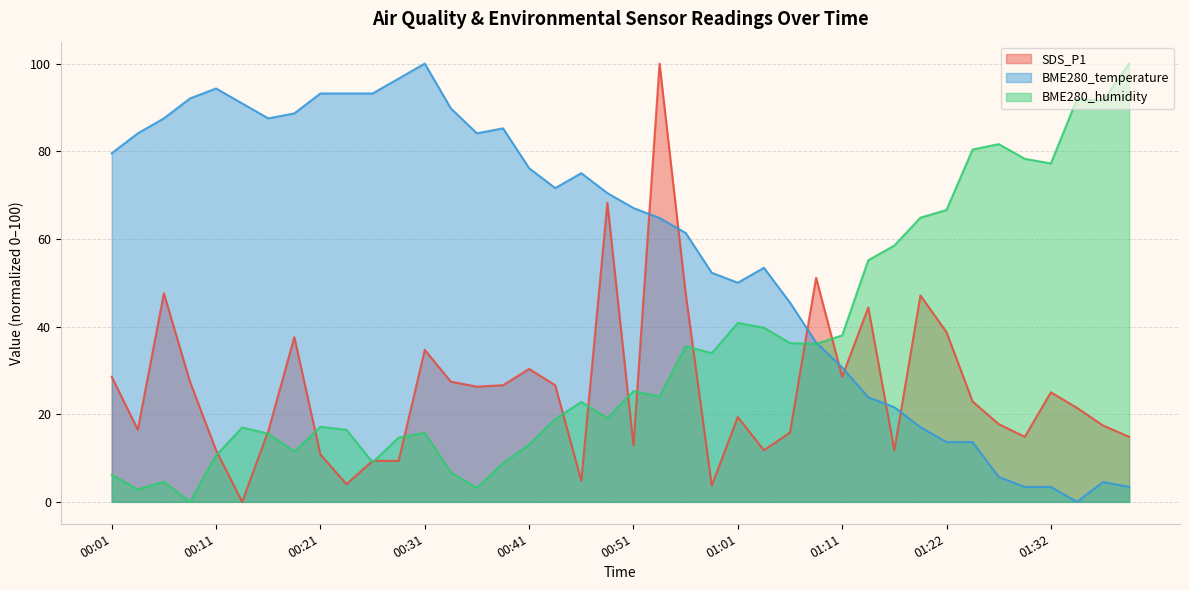

What is the value of the BME280_humidity point at the 22nd from the left?

24.0